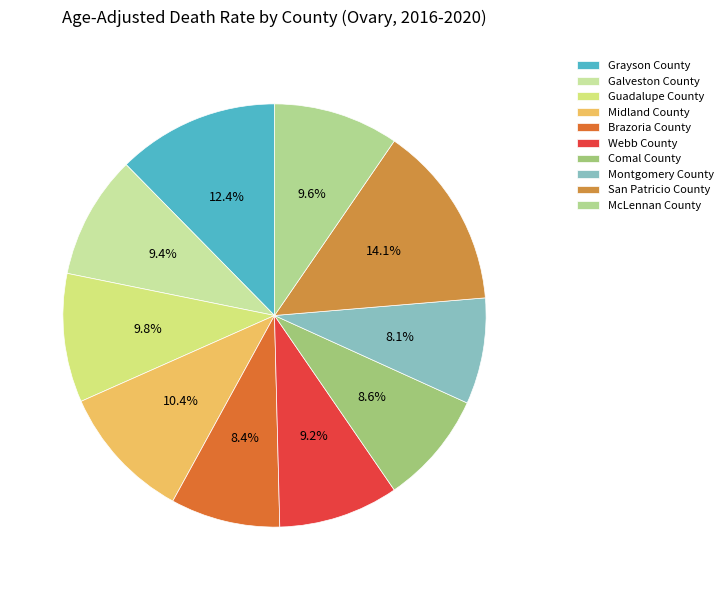

To the nearest percent, what portion does Brazoria County represent?

8%